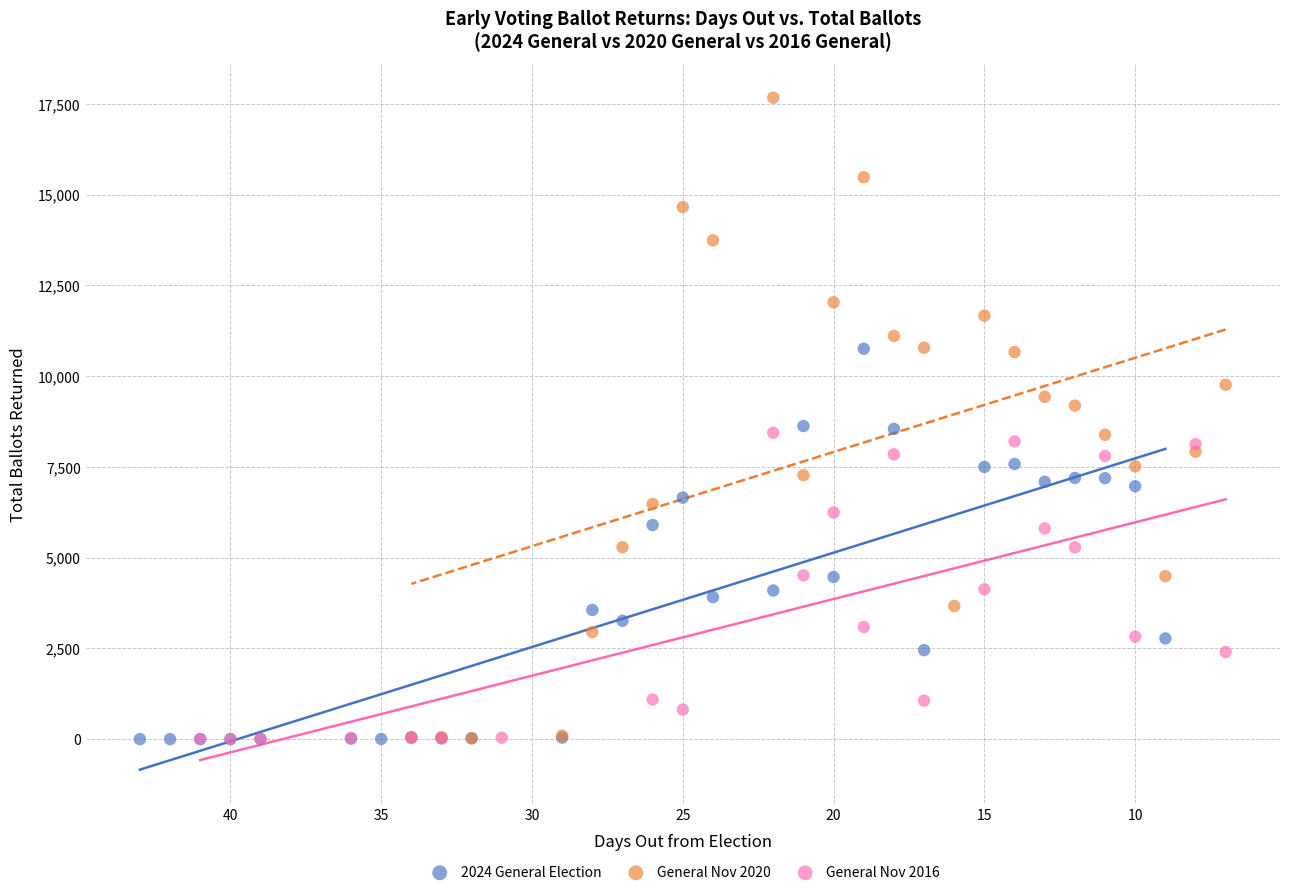

Which series has the largest Y range (max minus min)?

General Nov 2020